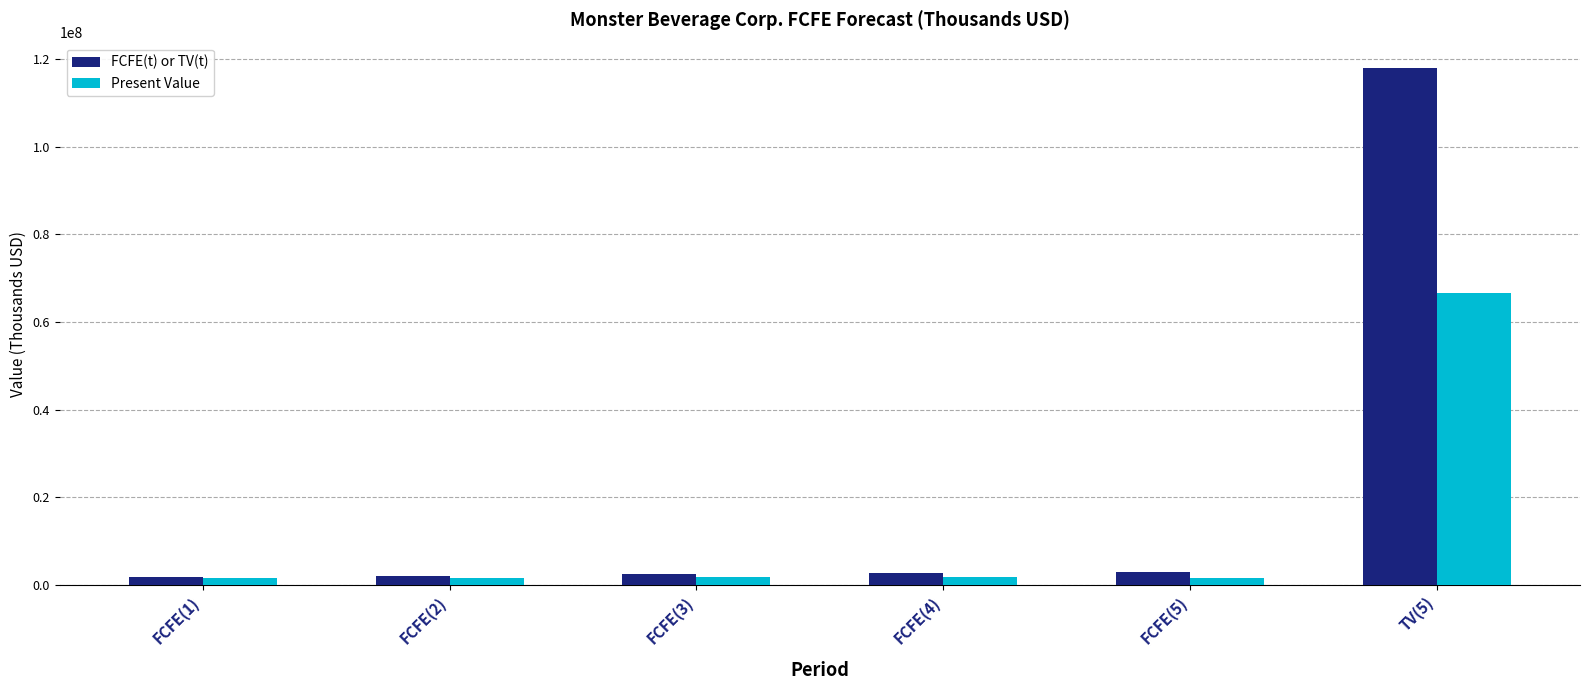

Which label corresponds to the largest value in the chart?

TV(5)